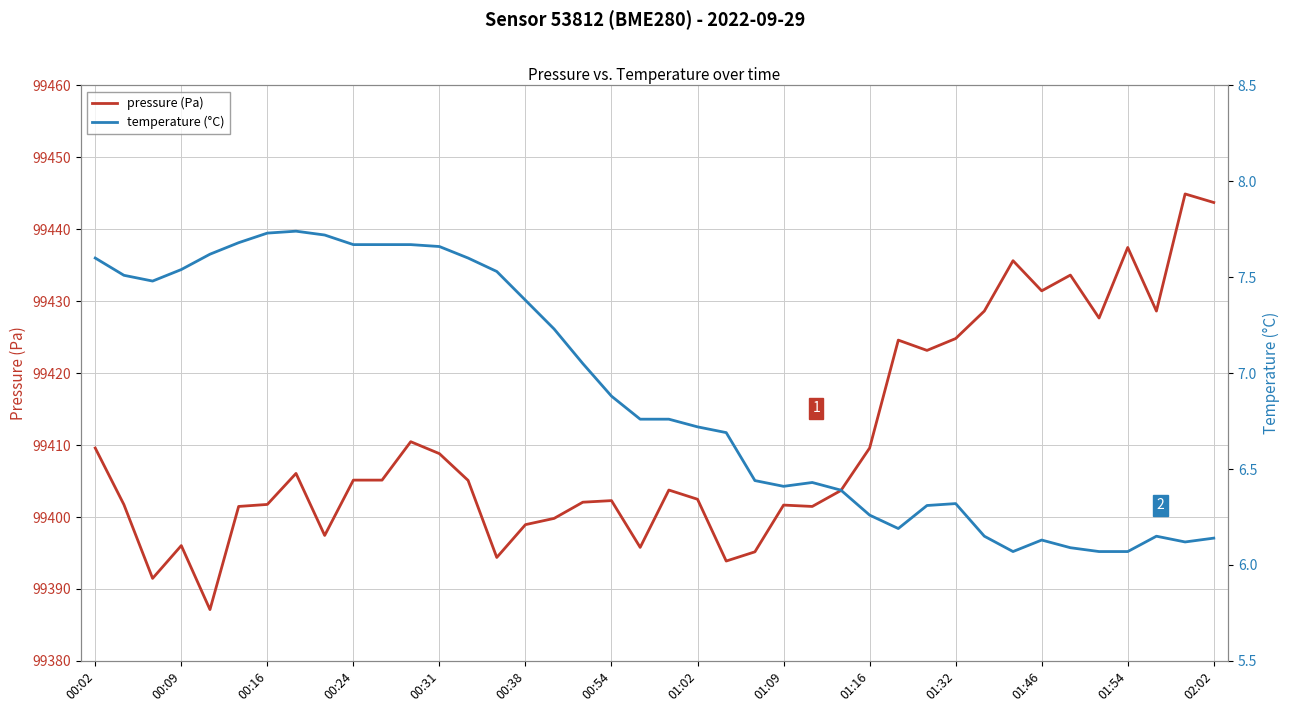

True or false: pressure (Pa) and temperature (°C) cross at least once.

False